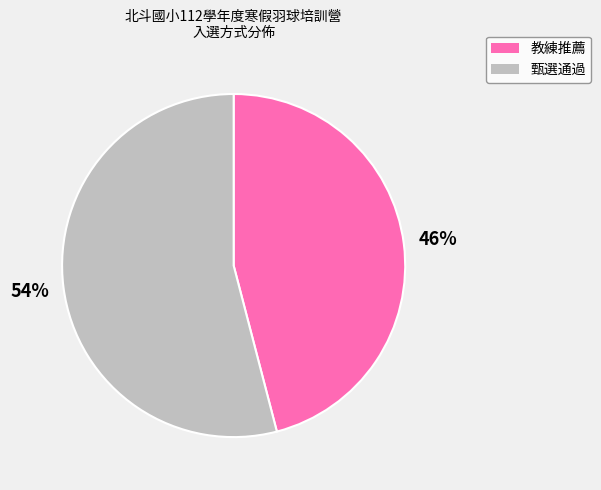

Count the number of slices in the pie.

2